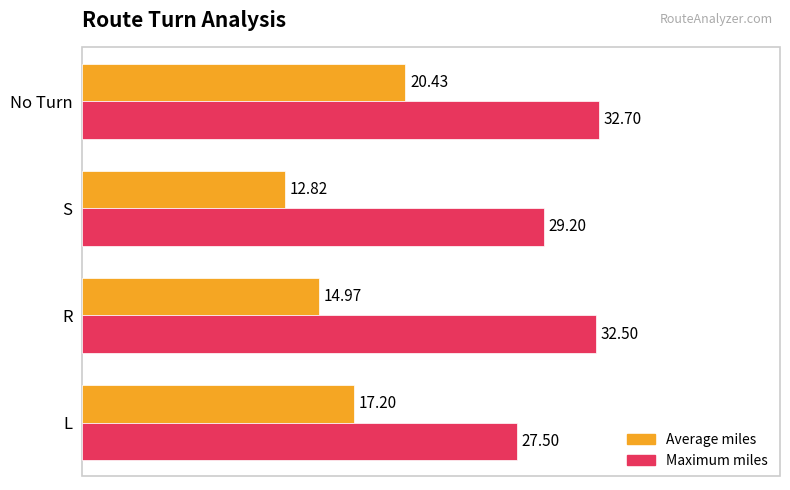

At which category is the sum across all series the highest?

No Turn